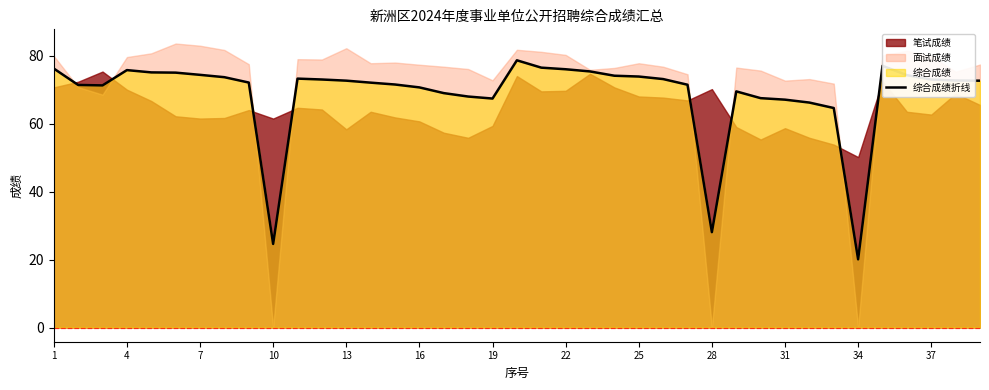

What is the difference between the maximum and second lowest values?

54.0